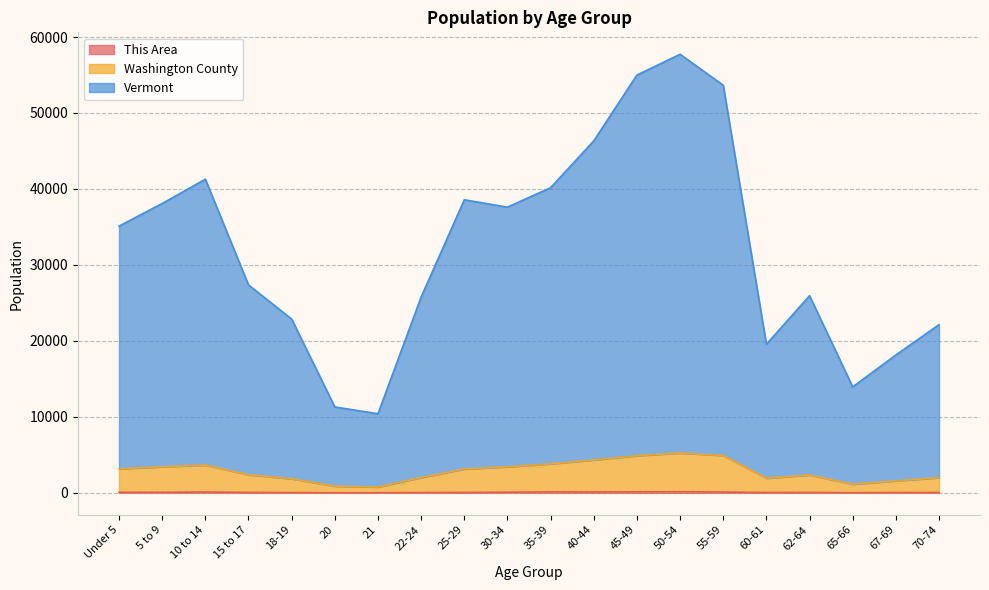

True or false: This Area and Washington County cross at least once.

False